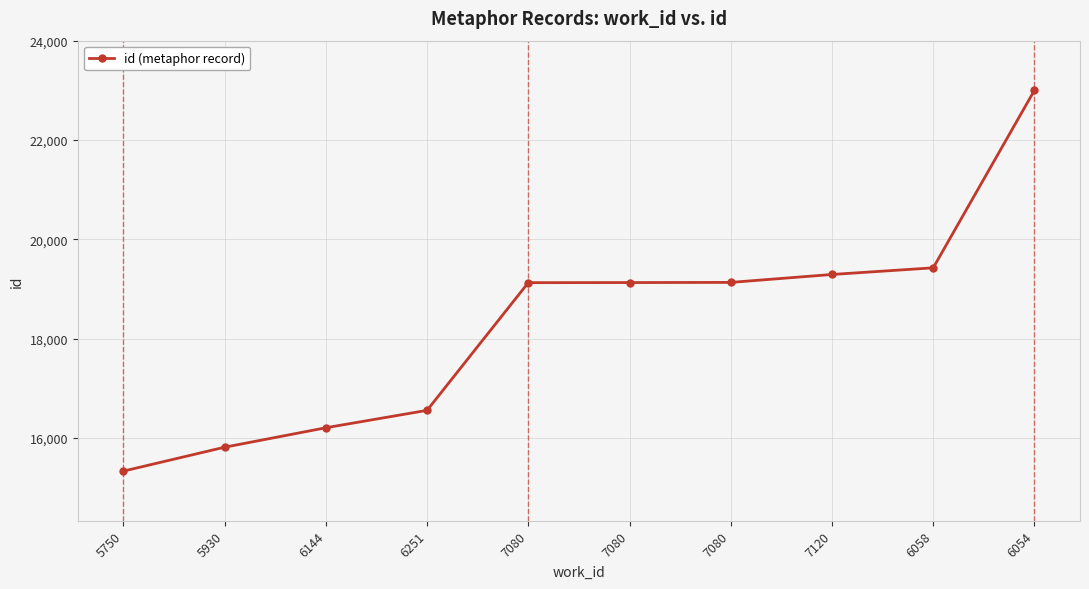

How many lines are shown in the chart?

1